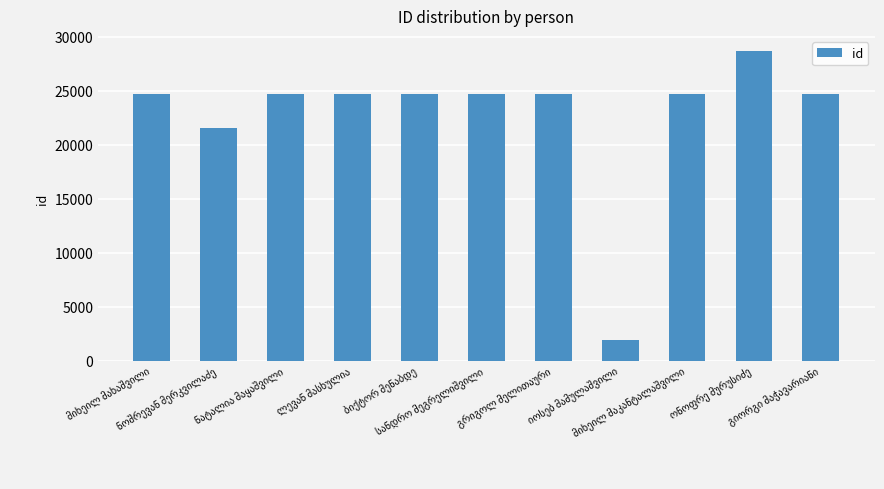

What is the sum of all values?

249485